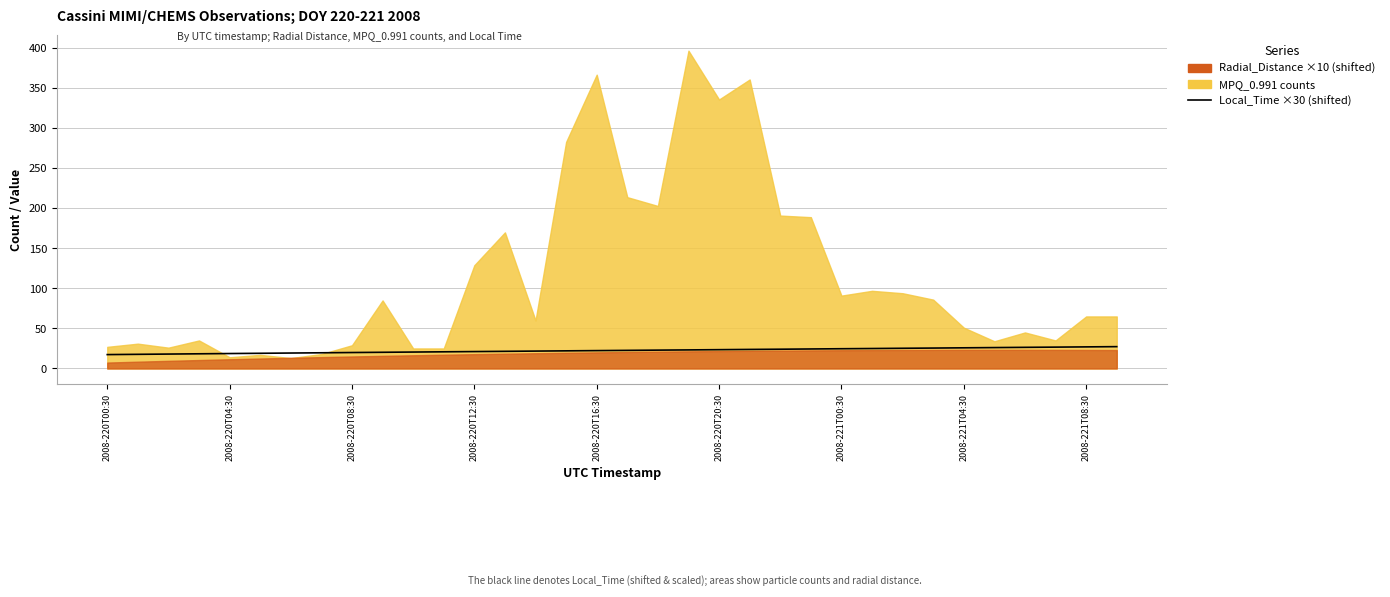

True or false: the data shows 23.5 at 2008-220T20:30.

True